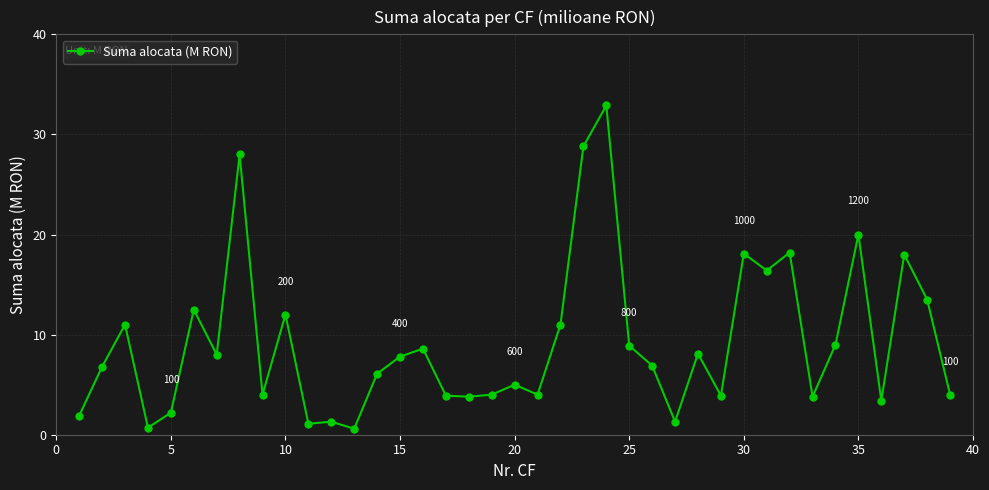

What is the value of the 31st point from the left?

16.4